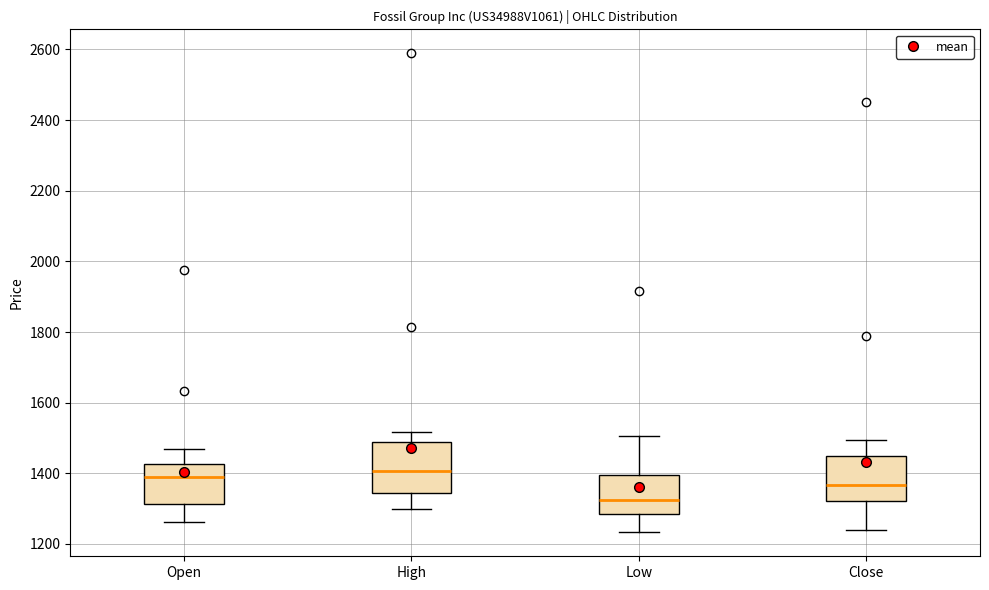

Reading left to right, transcribe this box plot: for each box, give where its median line is, the range the box spans, and where its two whiskers end, as read against the y-axis. The values are not printed on the chart, so give them approximately, as read against the axis.

Open: median 1380, box 1320 to 1420, whiskers 1260 to 1460
High: median 1400, box 1340 to 1480, whiskers 1300 to 1520
Low: median 1320, box 1280 to 1400, whiskers 1240 to 1500
Close: median 1360, box 1320 to 1440, whiskers 1240 to 1500